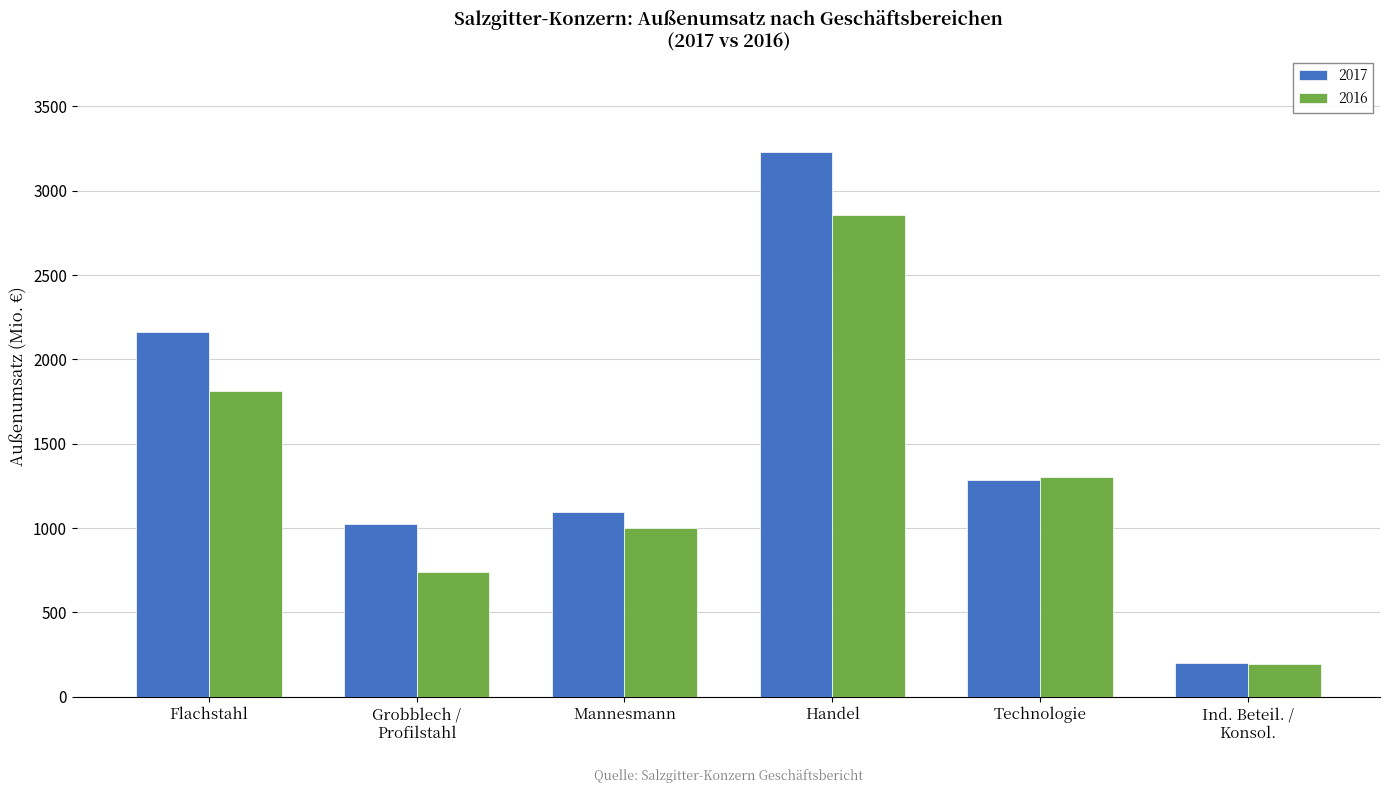

What is the maximum value shown in the chart?

3229.9